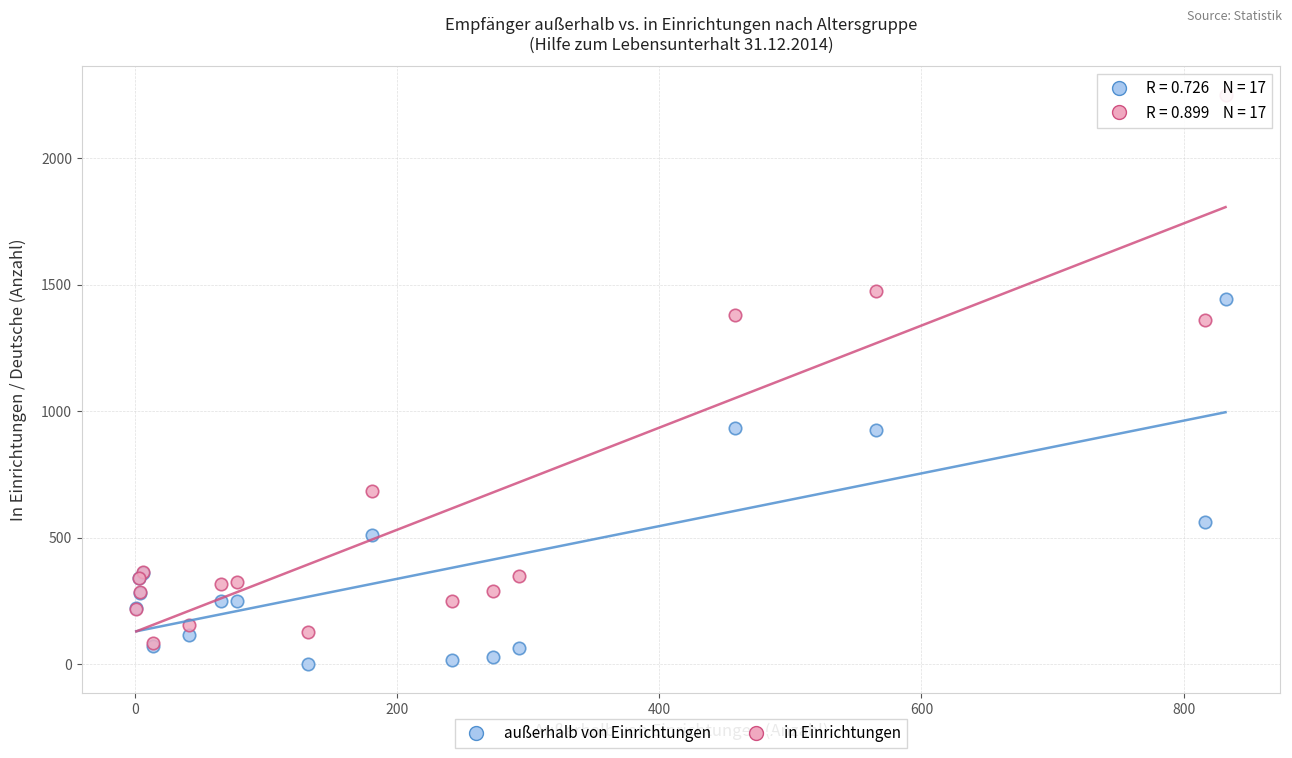

In the außerhalb von Einrichtungen series, what Y value is closest to 721?

561